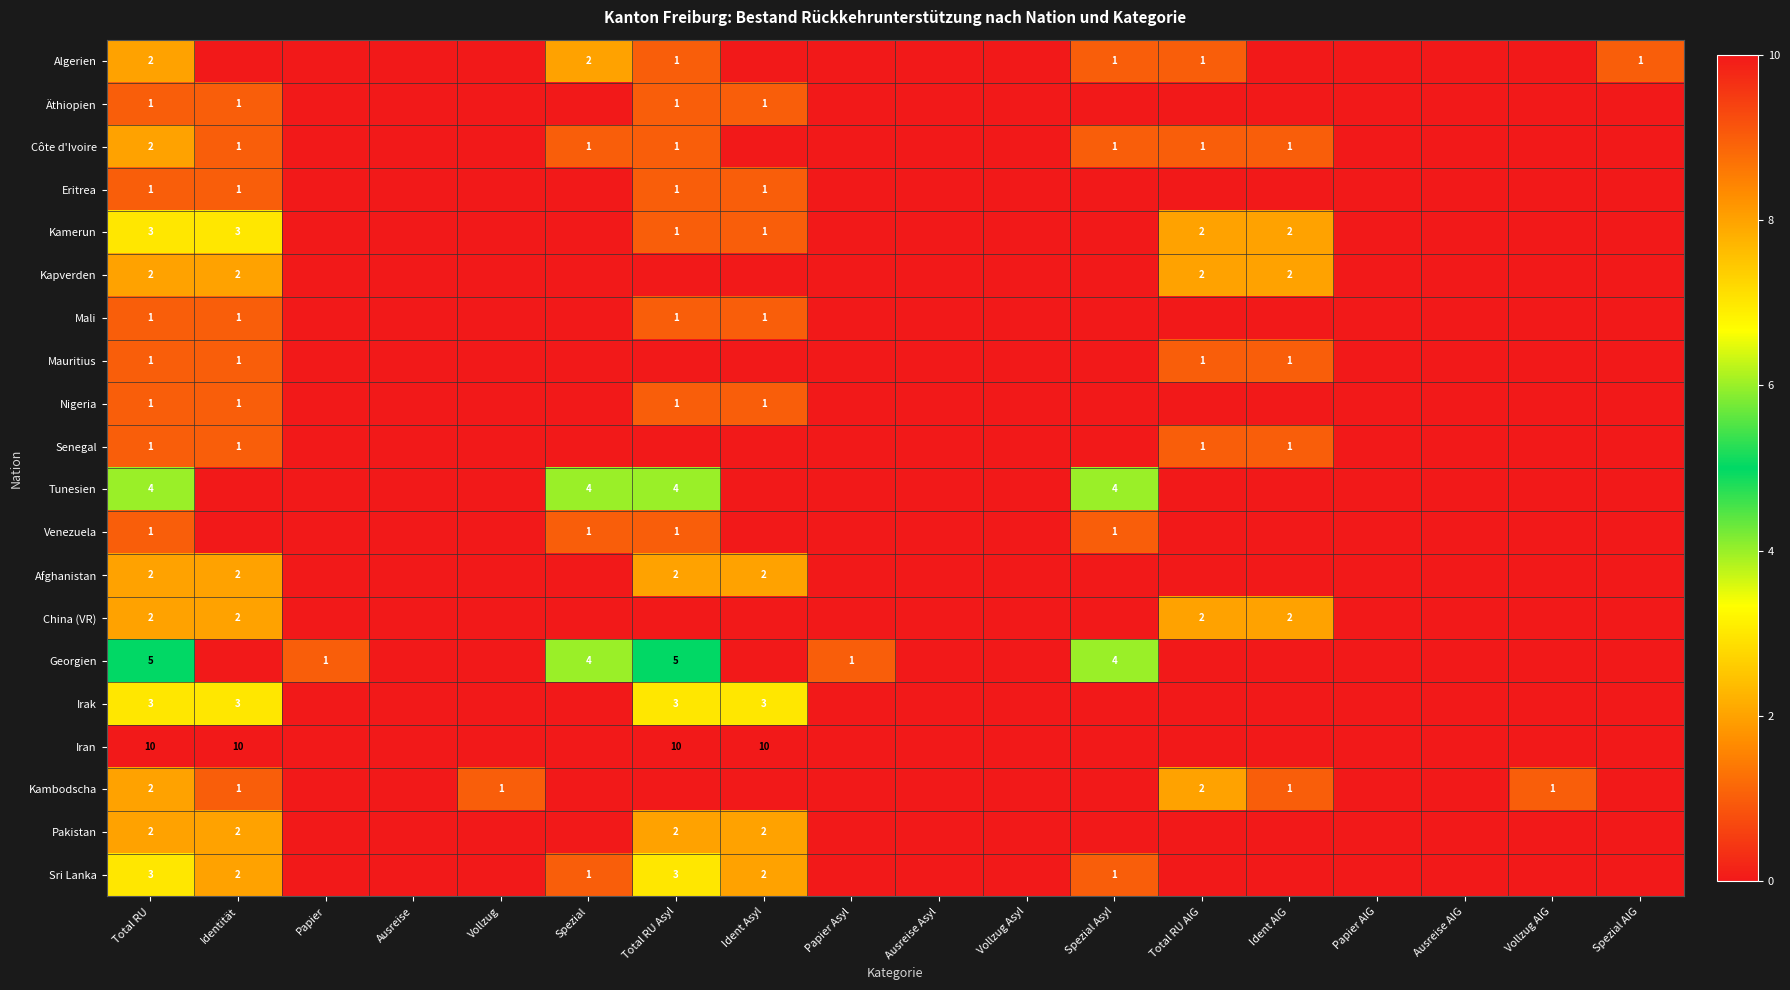

Is it true that Kambodscha equals 2 at Total RU AIG?

True